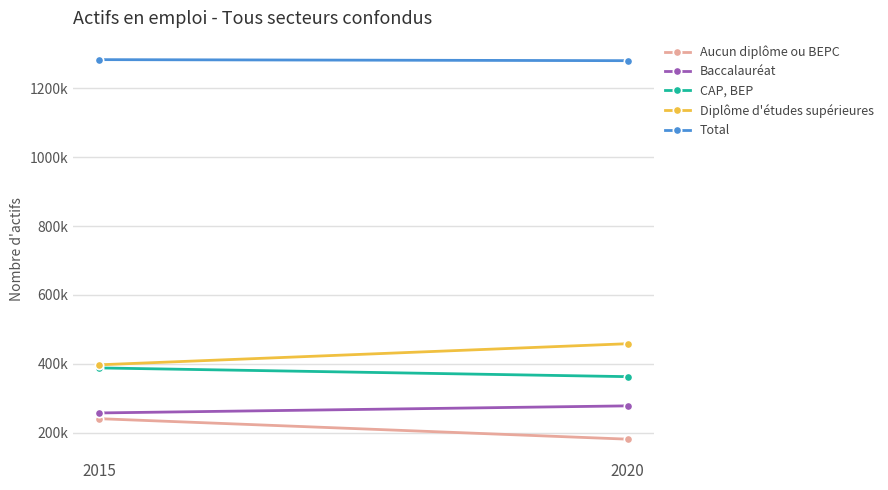

At 2015, list the series in order from largest to smallest.

Total, Diplôme d'études supérieures, CAP, BEP, Baccalauréat, Aucun diplôme ou BEPC